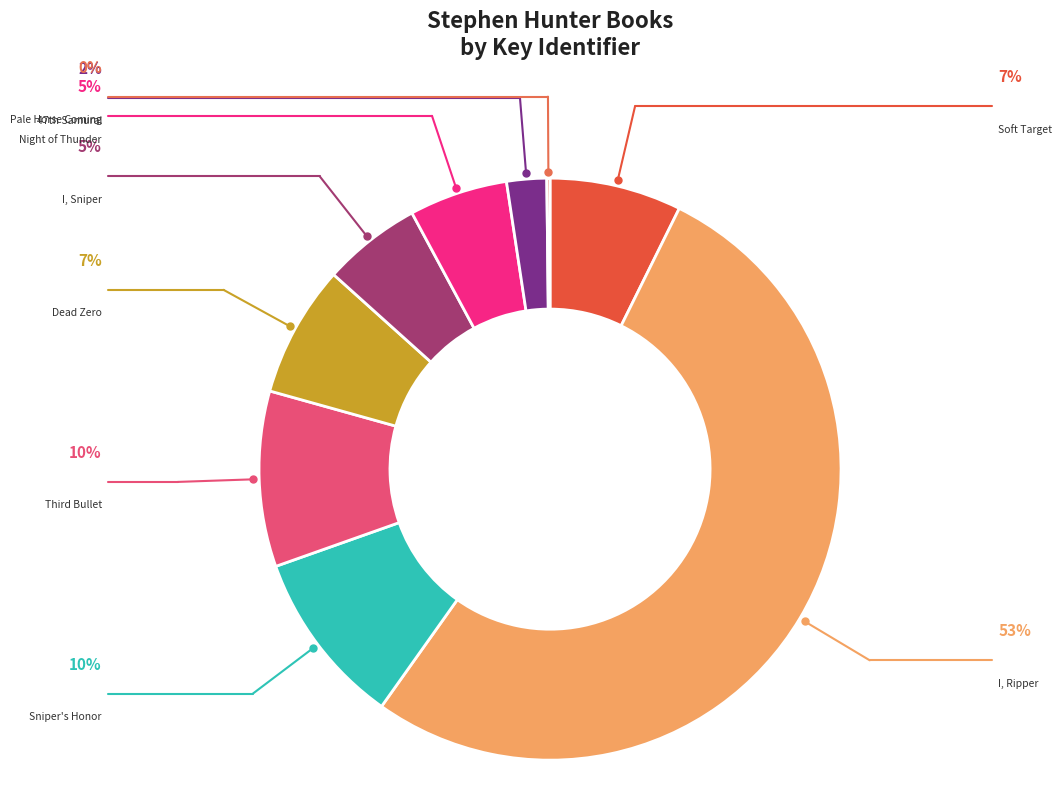

What is the smallest slice in the pie chart?

Pale Horse Coming